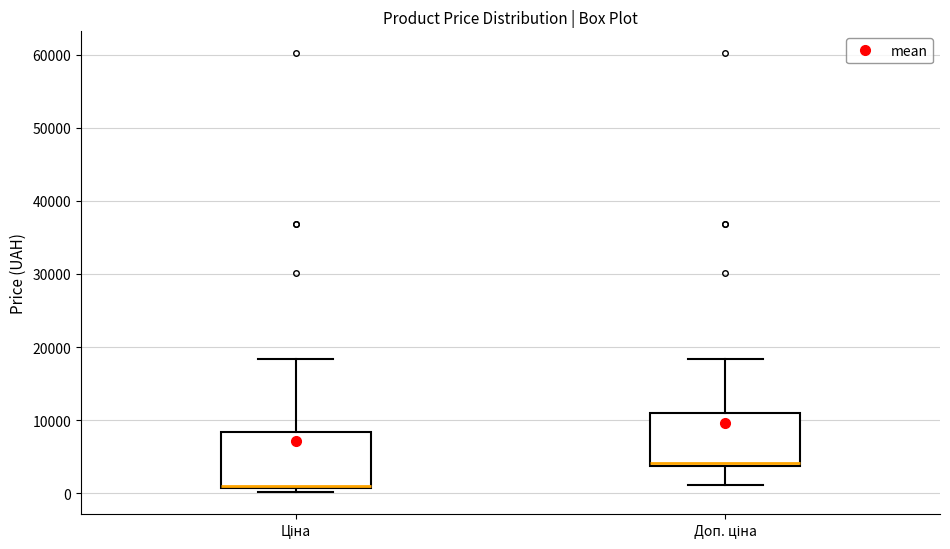

Reading left to right, read every box against the y-axis: the position of its median line, the range the box covers, and the ends of its whiskers. The values are not printed on the chart, so give them approximately, as read against the axis.

Ціна: median 1000 (drawn on the box's lower edge), box 1000 to 8000, whiskers 0 to 18000
Доп. ціна: median 4000 (just above the box's lower edge), box 4000 to 11000, whiskers 1000 to 18000